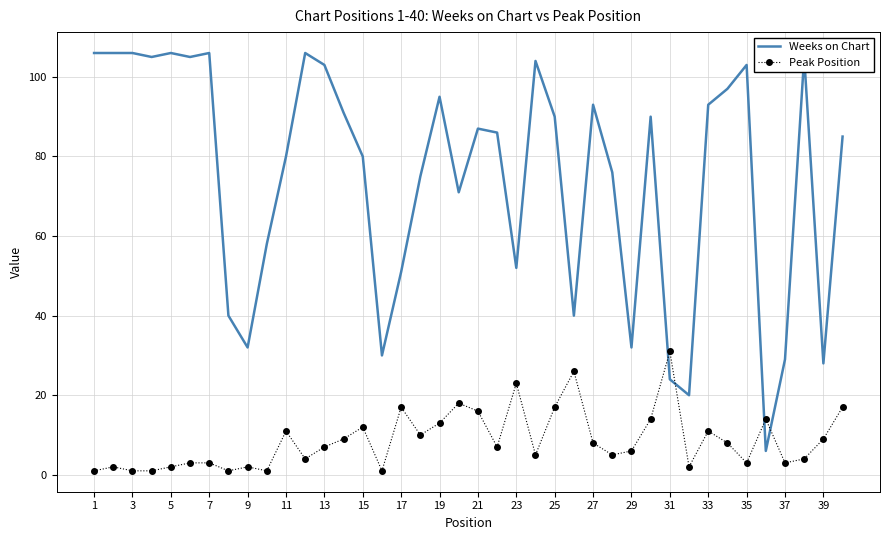

What is the difference between the maximum and minimum values in the Weeks on Chart series?

100